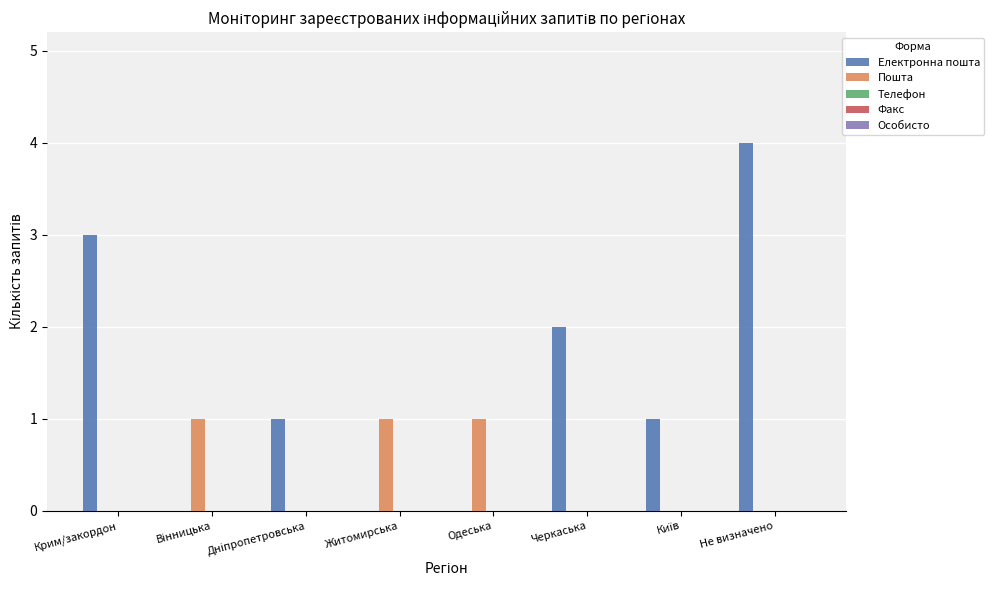

What is the sum of the Електронна пошта values at Житомирська and Не визначено?

4